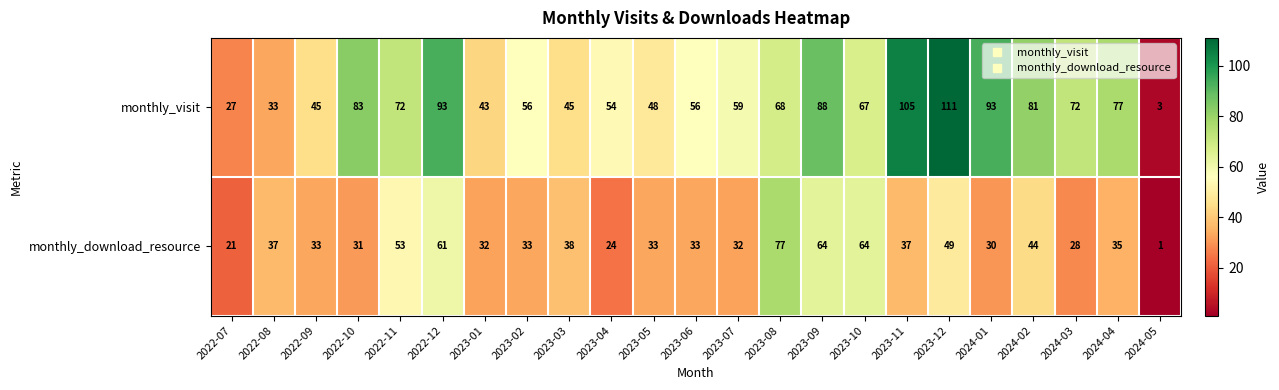

Between 2022-12 and 2023-10, which series saw the biggest shift?

monthly_visit